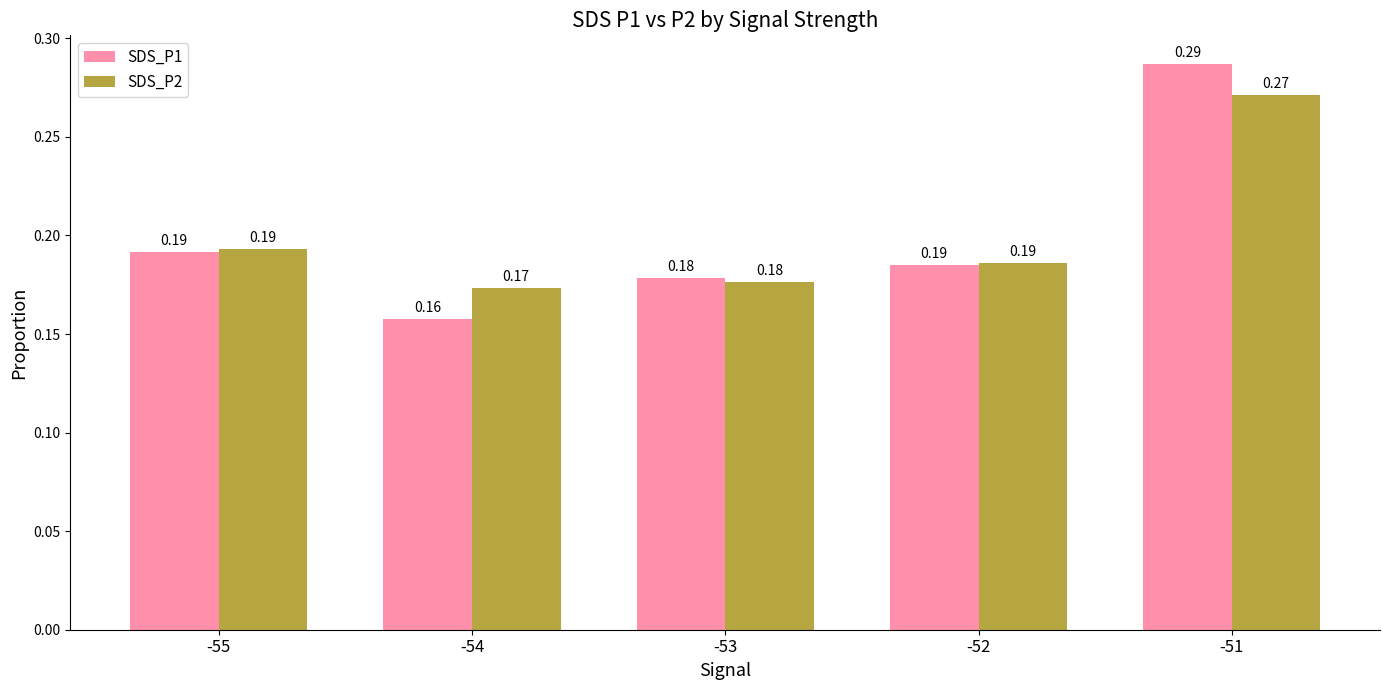

At which category is the sum across all series the highest?

-51